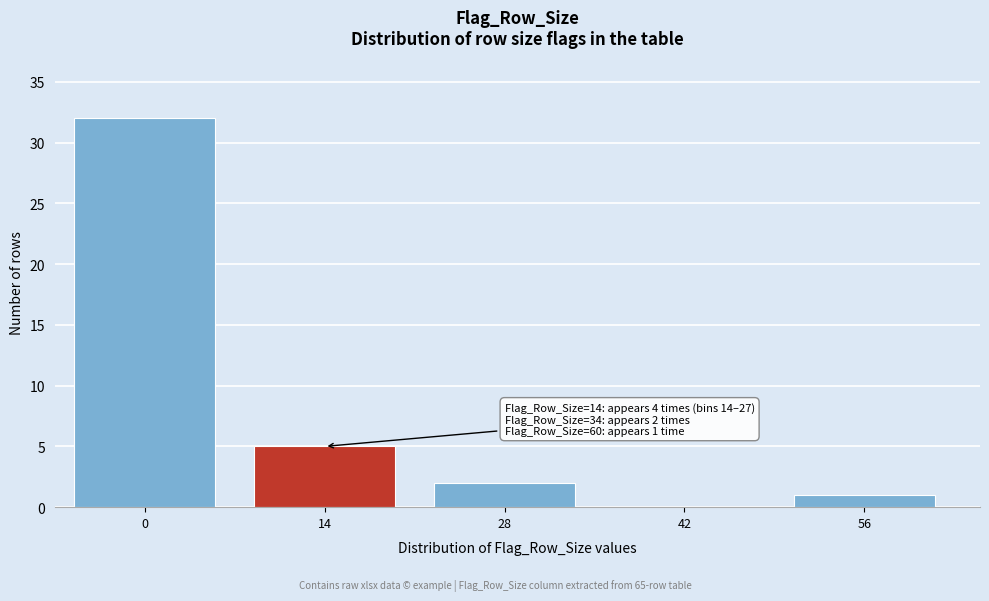

Reading left to right, what are all the values shown in this chart?

0=32	14=5	28=2	42=0	56=1